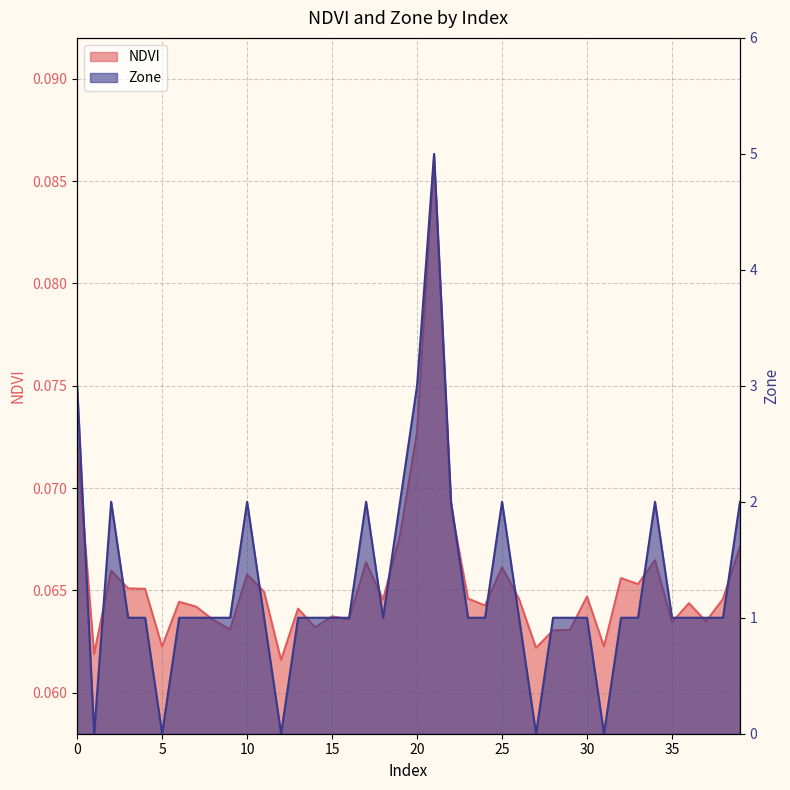

What is the difference between the maximum and second lowest values in the Zone series?

5.0